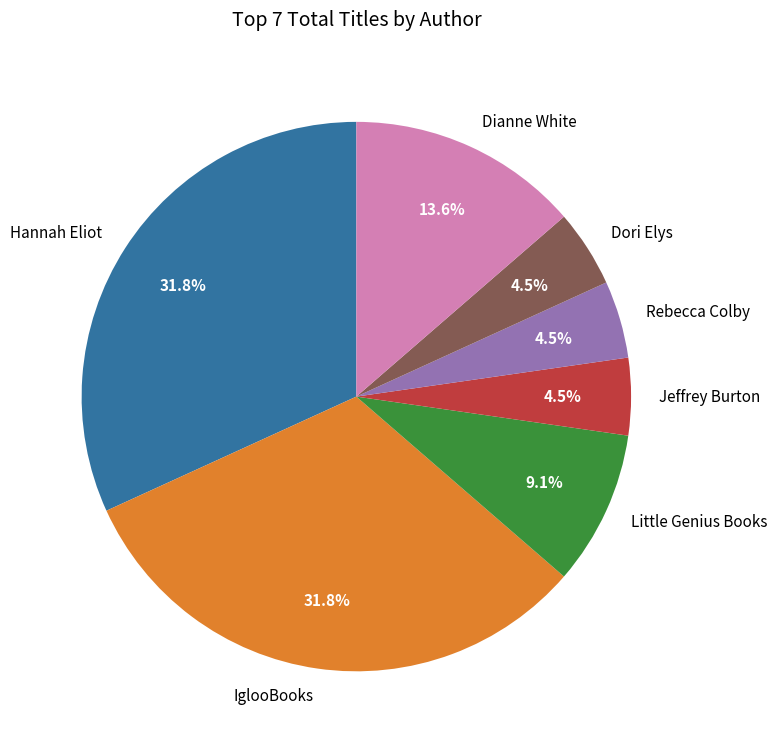

Is the sum of Dianne White and Dori Elys greater than half?

No